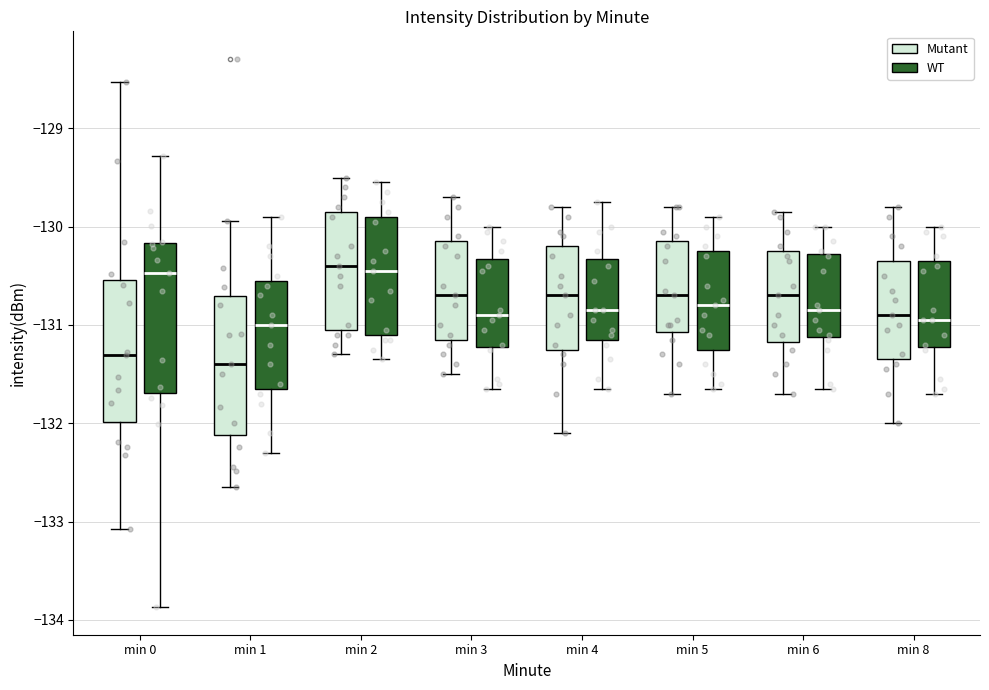

Where does the upper whisker of the box for min 4 (WT) end on the y-axis? The values are not printed on the chart, so give them approximately, as read against the axis.

-129.7